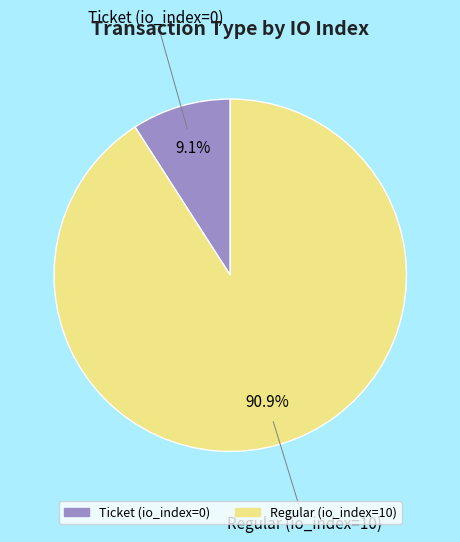

How many slices are in this pie chart?

2